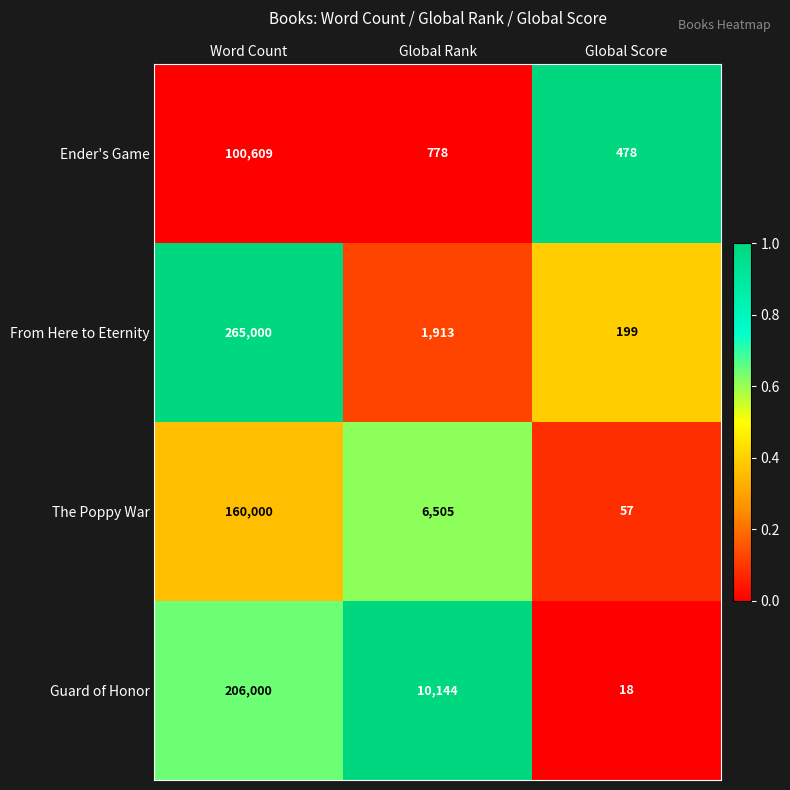

Between Word Count and Global Score, which series saw the biggest shift?

From Here to Eternity